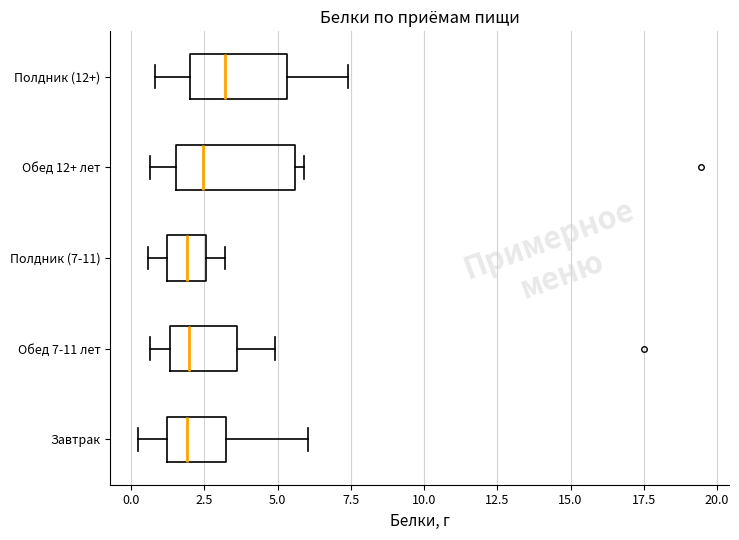

Reading bottom to top, transcribe this box plot: for each box, give where its median line is, the range the box spans, and where its two whiskers end, as read against the x-axis. The values are not printed on the chart, so give them approximately, as read against the axis.

Завтрак: median 2.0, box 1.0 to 3.0, whiskers 0.5 to 6.0
Обед 7-11 лет: median 2.0, box 1.5 to 3.5, whiskers 0.5 to 5.0
Полдник (7-11): median 2.0, box 1.0 to 2.5, whiskers 0.5 to 3.0
Обед 12+ лет: median 2.5, box 1.5 to 5.5, whiskers 0.5 to 6.0
Полдник (12+): median 3.0, box 2.0 to 5.5, whiskers 1.0 to 7.5